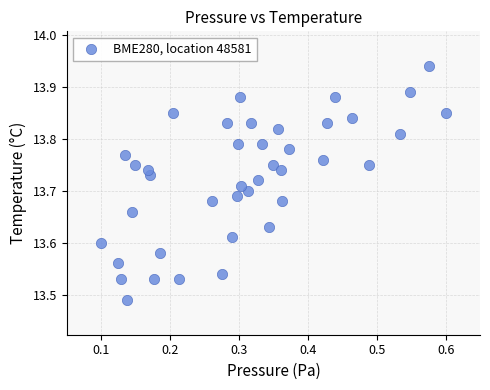

What is the range of X values (max minus min)?

0.5